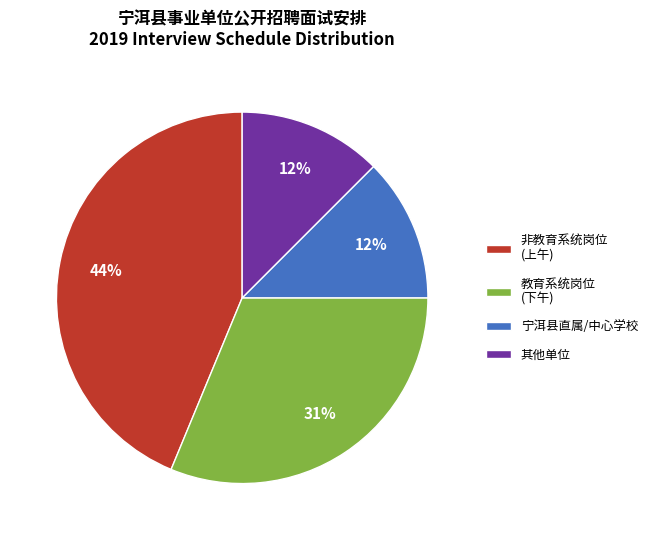

Which has a higher value, 教育系统岗位 (下午) or 宁洱县直属/中心学校?

教育系统岗位 (下午)